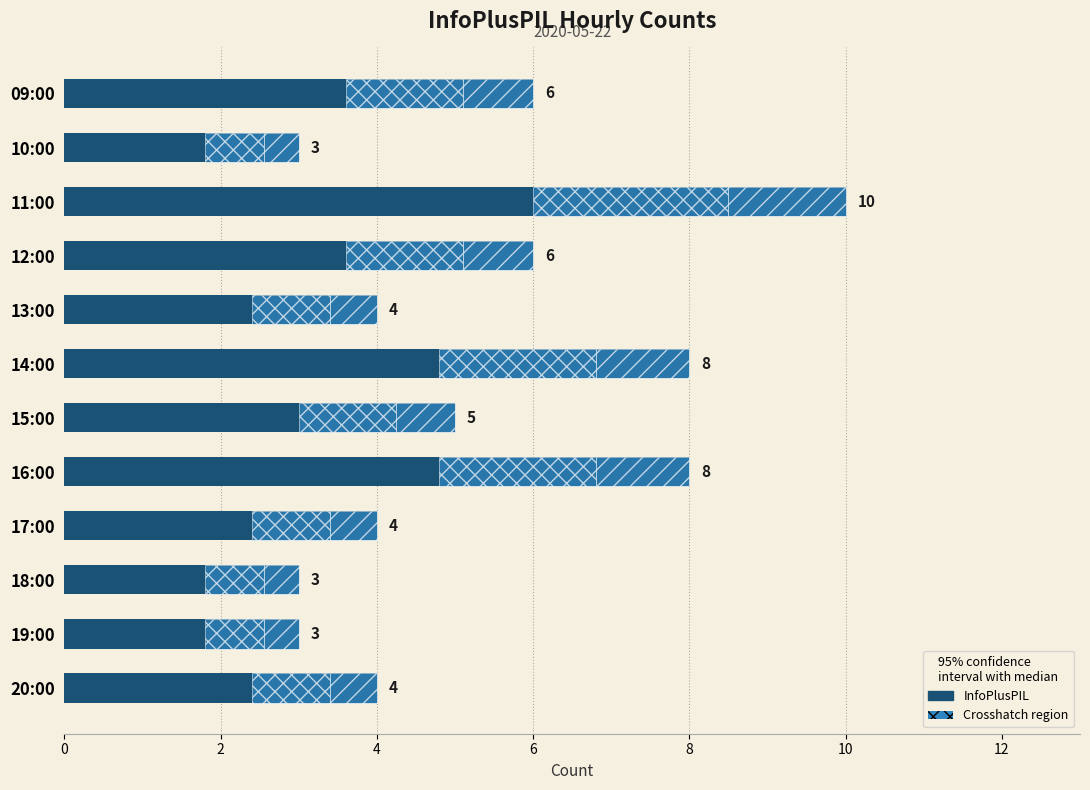

What is the label of the 9th bar from the right?

6